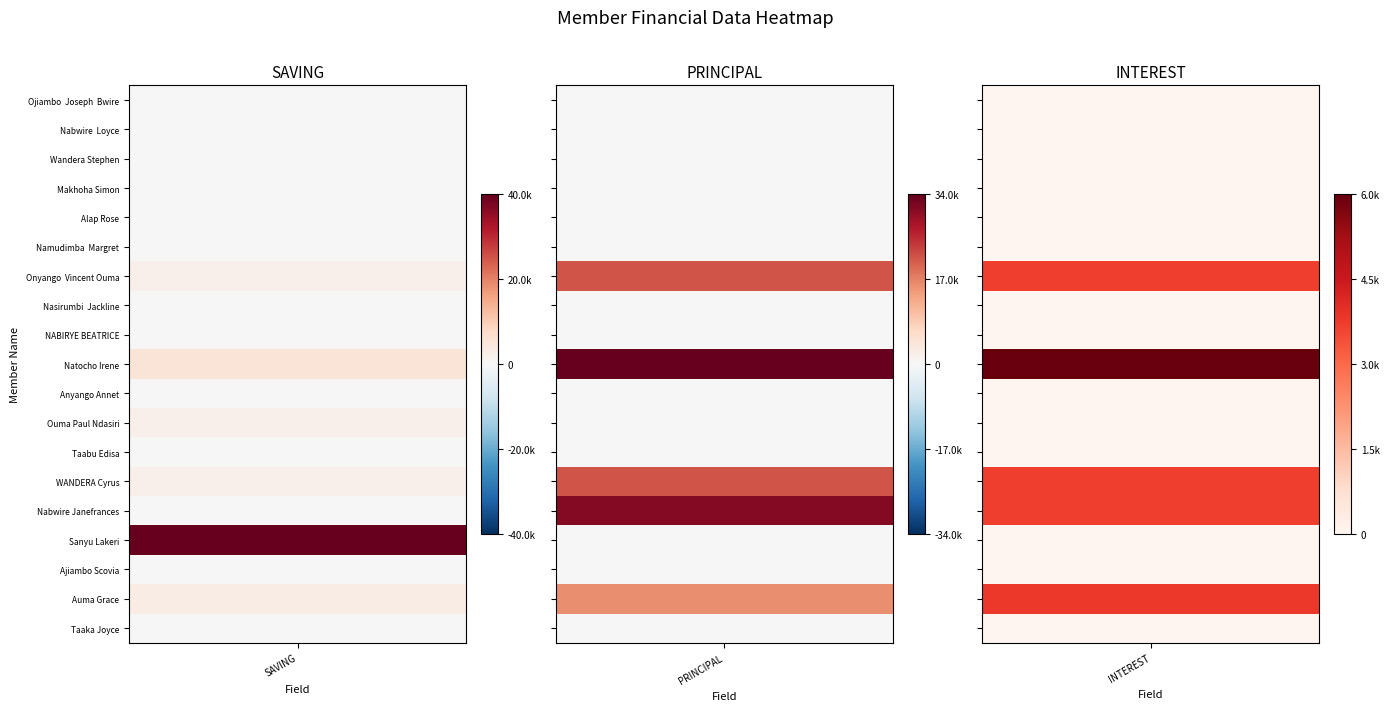

What is the difference between the highest and lowest values at 1?

34000